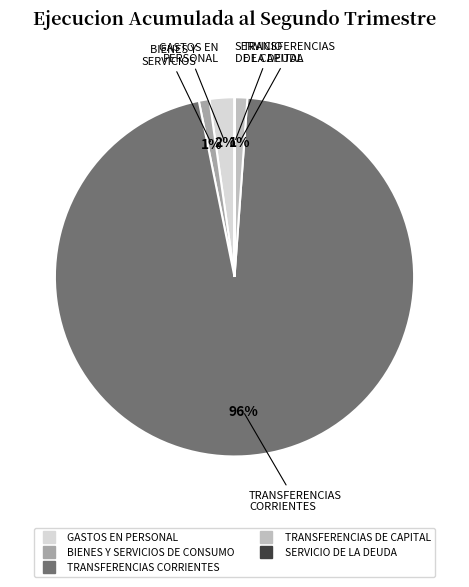

What percentage is the GASTOS EN PERSONAL slice, to the nearest percent?

2%